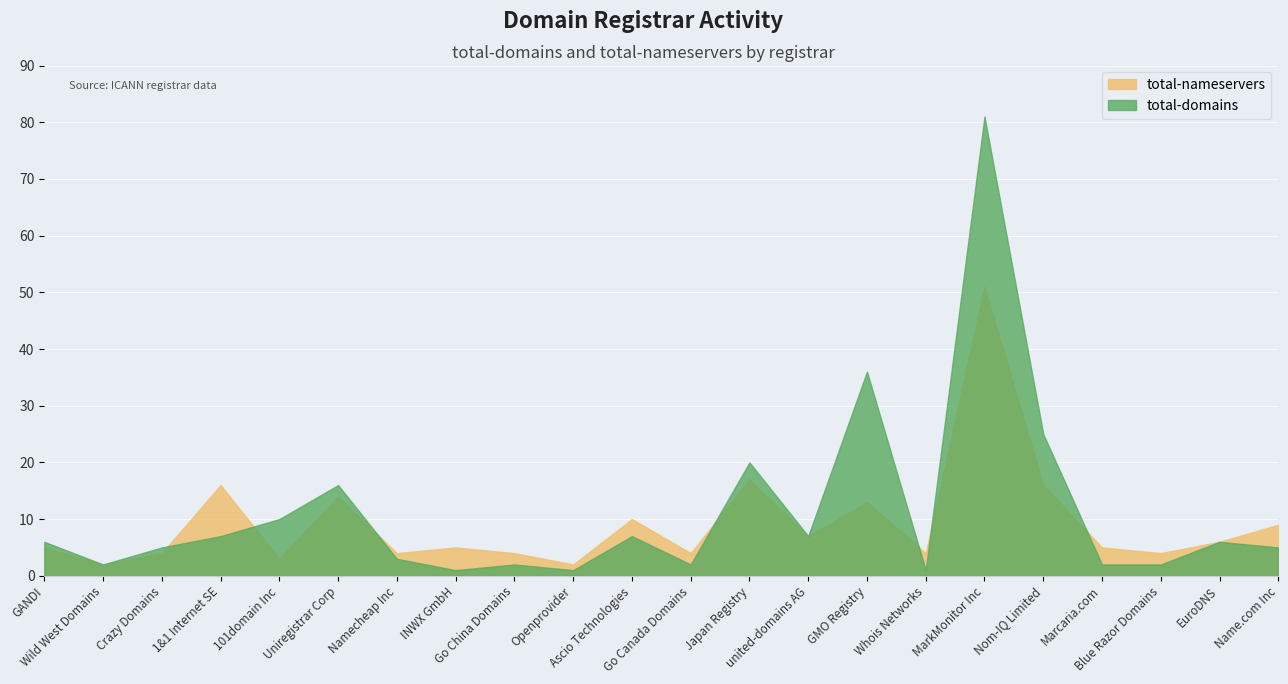

Which series changed the most between 1&1 Internet SE and Openprovider?

total-nameservers